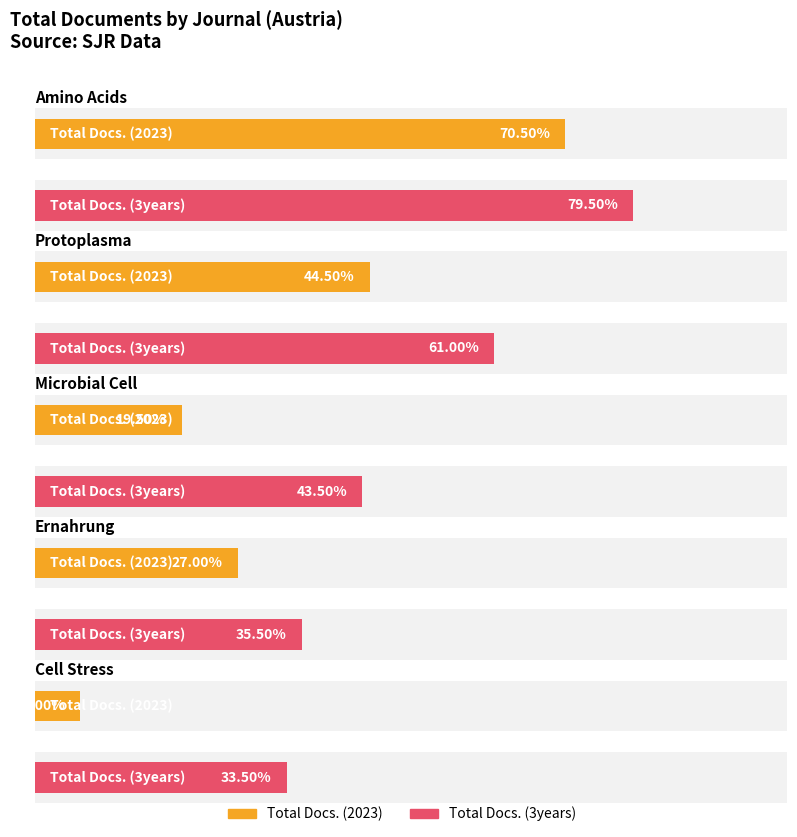

What are all the series names shown in the legend?

Total Docs. (2023), Total Docs. (3years)